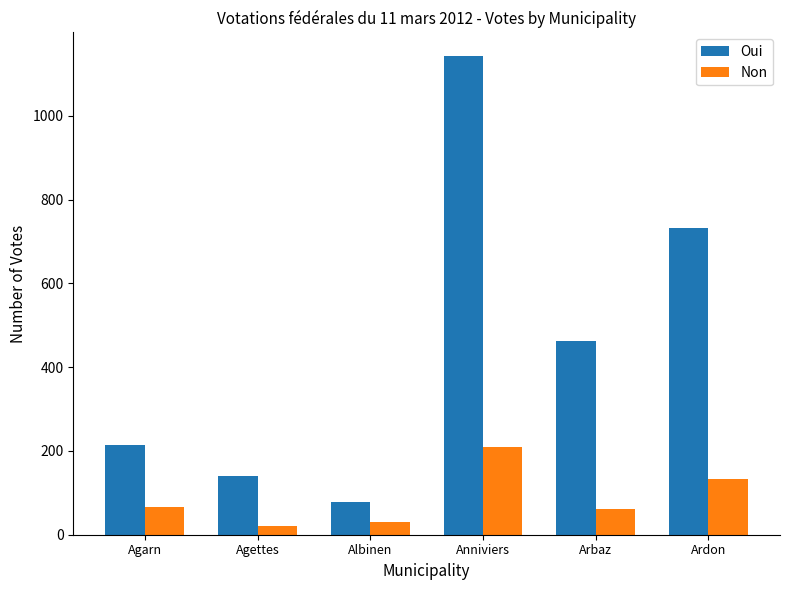

True or false: Oui has a value of 1807 at Anniviers.

False